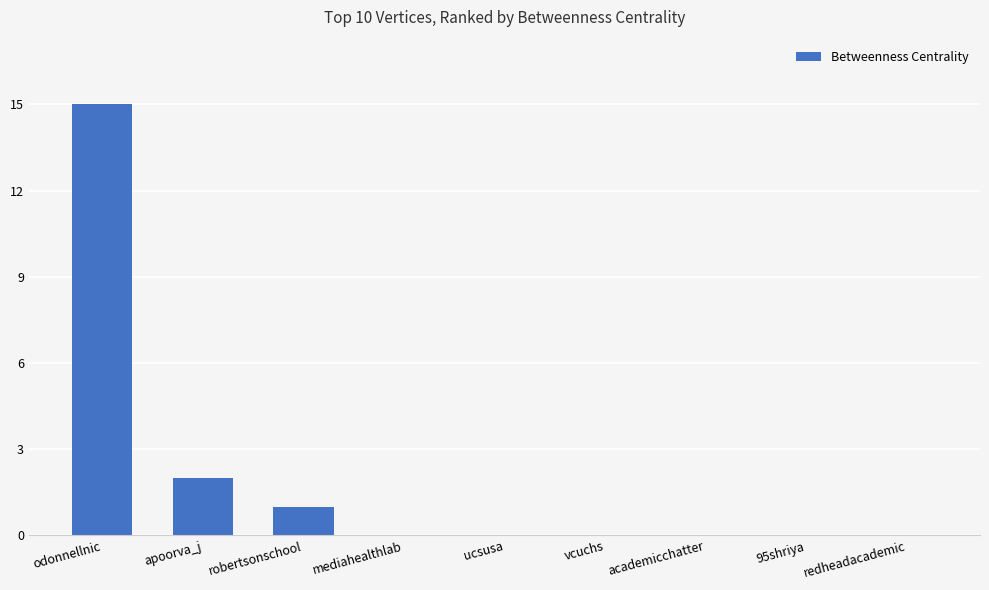

Reading left to right, what are all the values shown in this chart?

odonnellnic=15	apoorva_j=2	robertsonschool=1	mediahealthlab=0	ucsusa=0	vcuchs=0	academicchatter=0	95shriya=0	redheadacademic=0